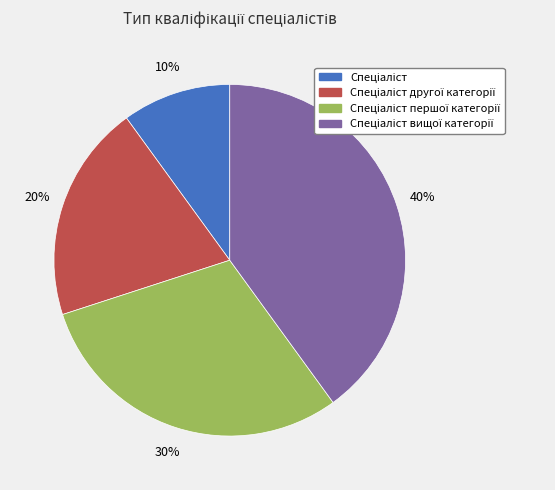

To the nearest percent, what is the difference between the largest and smallest slice percentages?

30%